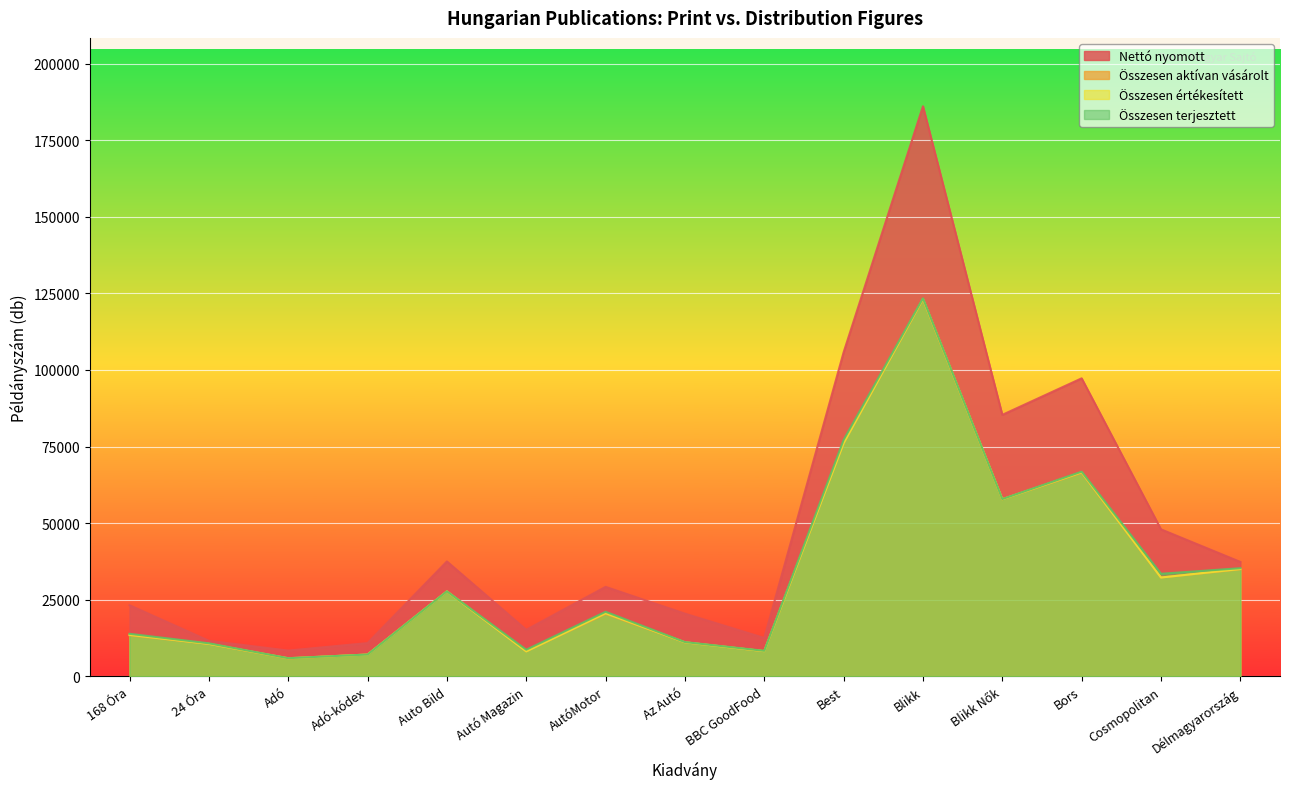

Reading left to right, list all the values displayed in this chart.

Nettó nyomott: 168 Óra=23188	24 Óra=11586	Adó=8390	Adó-kódex=10833	Auto Bild=37483	Autó Magazin=15164	AutóMotor=29186	Az Autó=20440	BBC GoodFood=12509	Best=105751	Blikk=186058	Blikk Nők=85339	Bors=97257	Cosmopolitan=47965	Délmagyarország=37329
Összesen aktívan vásárolt: 168 Óra=13376	24 Óra=10580	Adó=5804	Adó-kódex=7095	Auto Bild=27707	Autó Magazin=8135	AutóMotor=20363	Az Autó=11092	BBC GoodFood=8204	Best=76105	Blikk=123025	Blikk Nők=57797	Bors=66409	Cosmopolitan=32240	Délmagyarország=34915
Összesen értékesített: 168 Óra=13535	24 Óra=10580	Adó=5899	Adó-kódex=7095	Auto Bild=27707	Autó Magazin=8135	AutóMotor=20591	Az Autó=11092	BBC GoodFood=8204	Best=76105	Blikk=123183	Blikk Nők=57797	Bors=66586	Cosmopolitan=32240	Délmagyarország=35028
Összesen terjesztett: 168 Óra=13867	24 Óra=10772	Adó=5905	Adó-kódex=7101	Auto Bild=27726	Autó Magazin=8674	AutóMotor=21062	Az Autó=11170	BBC GoodFood=8313	Best=77163	Blikk=123383	Blikk Nők=57854	Bors=66801	Cosmopolitan=33462	Délmagyarország=35281